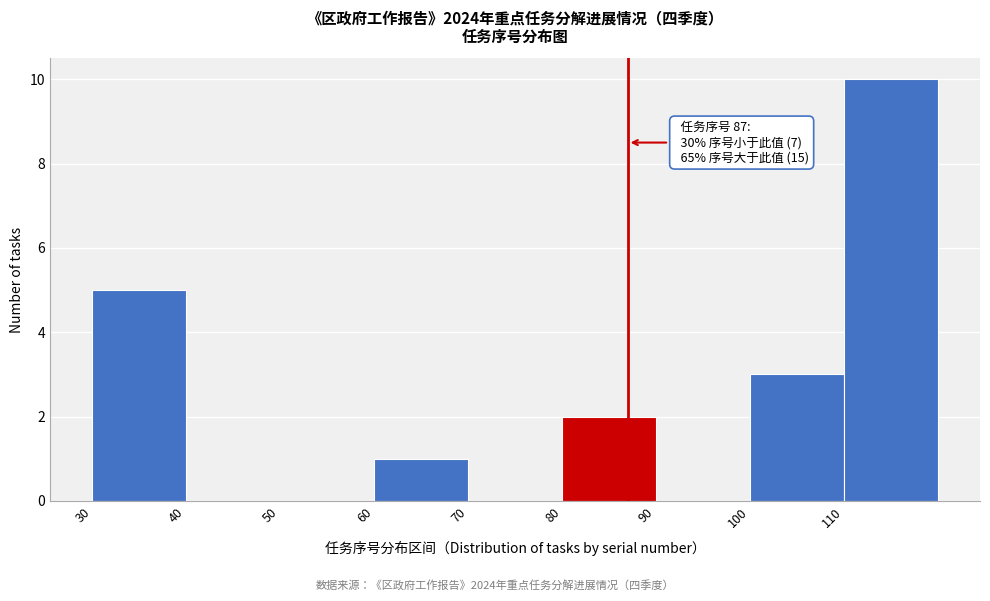

Which range on the x-axis has the tallest bar?

110 to 120